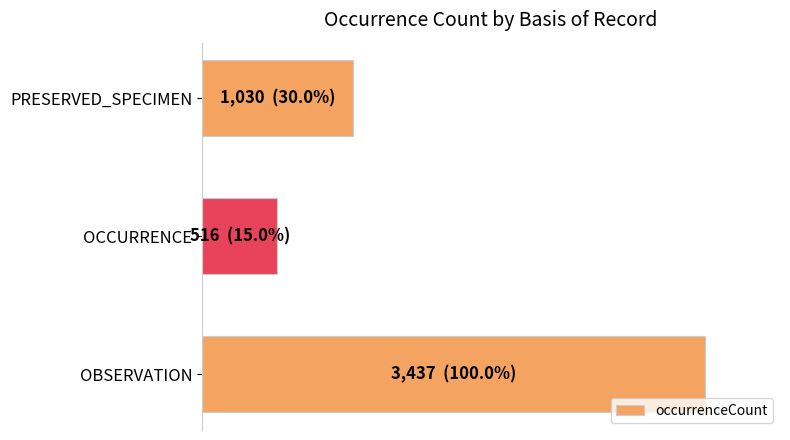

What is the sum of all values?

145.0